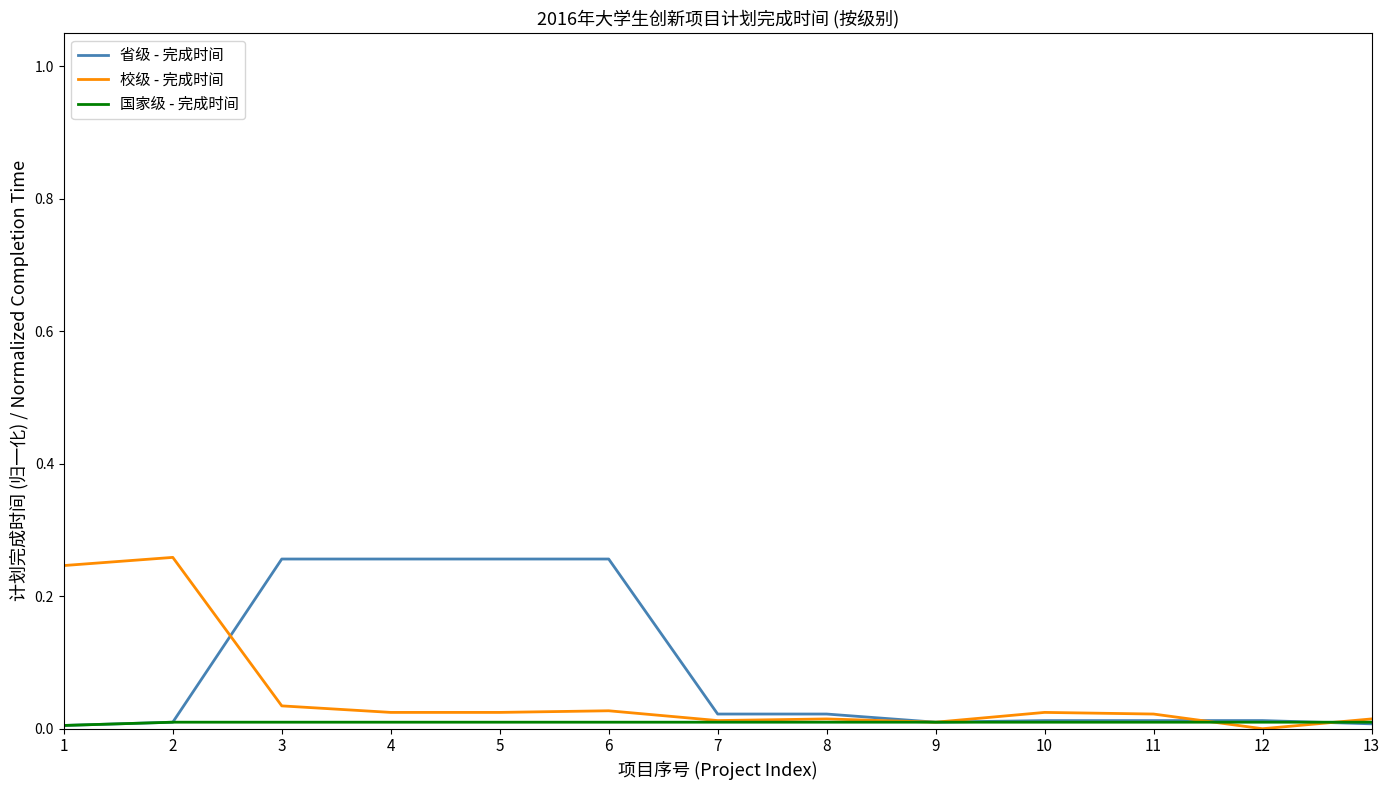

The value of 校级 - 完成时间 at 4 is 0.0. True or false?

True